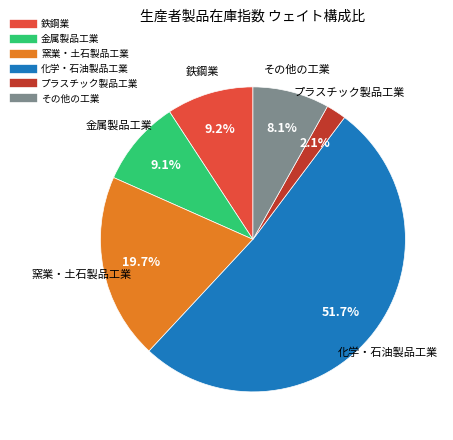

To the nearest percent, what percentage of the pie is 金属製品工業?

9%